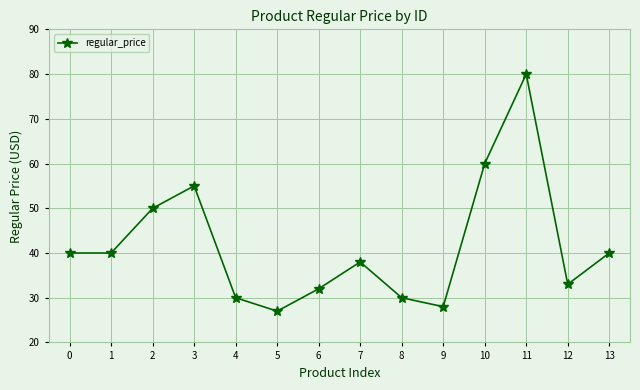

Reading right to left, list all the values displayed in this chart.

13=40.0	12=33.0	11=80.0	10=60.0	9=28.0	8=30.0	7=38.0	6=32.0	5=27.0	4=30.0	3=55.0	2=50.0	1=40.0	0=40.0